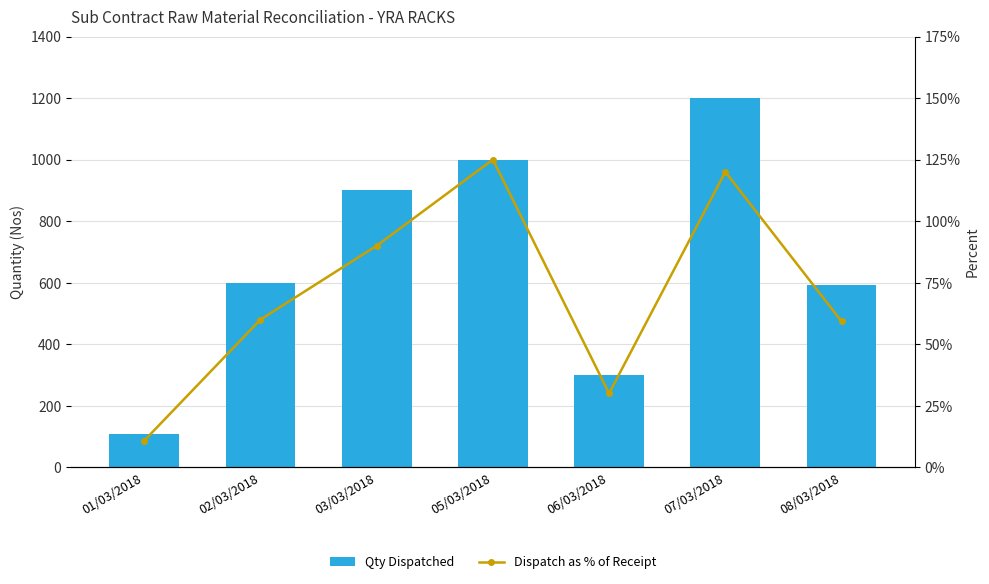

Are the bars grouped side by side (vs. stacked)?

Yes